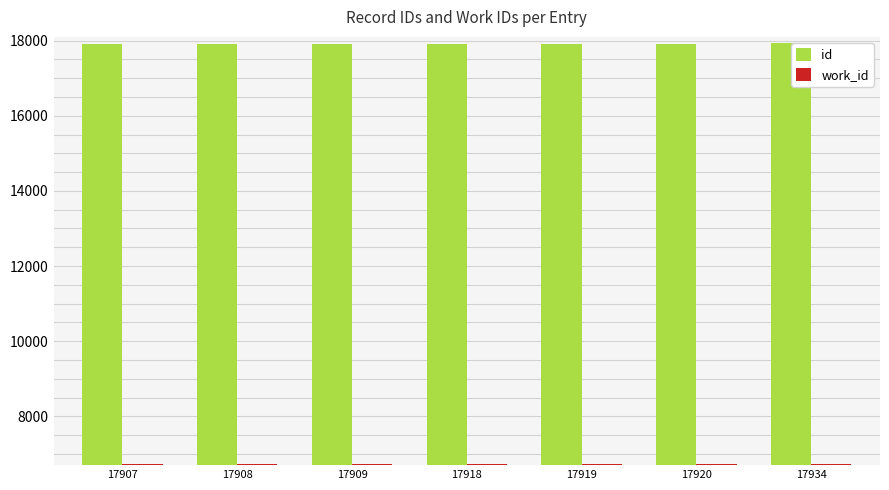

What is the lowest value of the work_id series?

6729